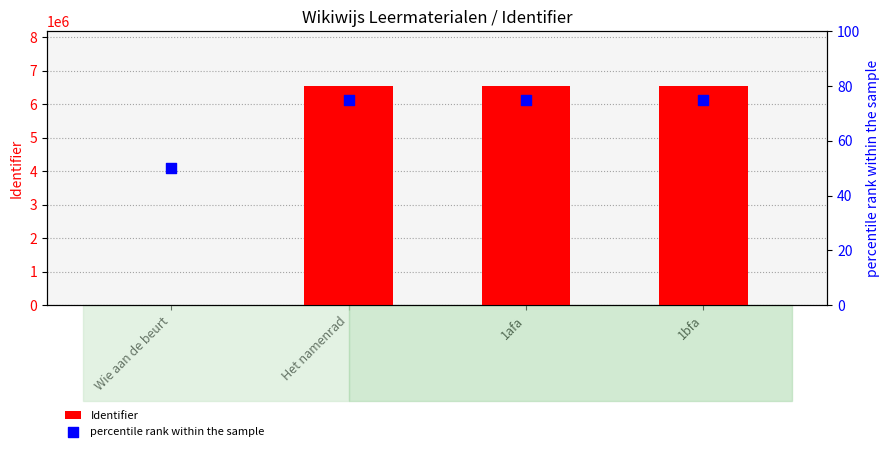

Which series has the widest spread of Y values?

Identifier